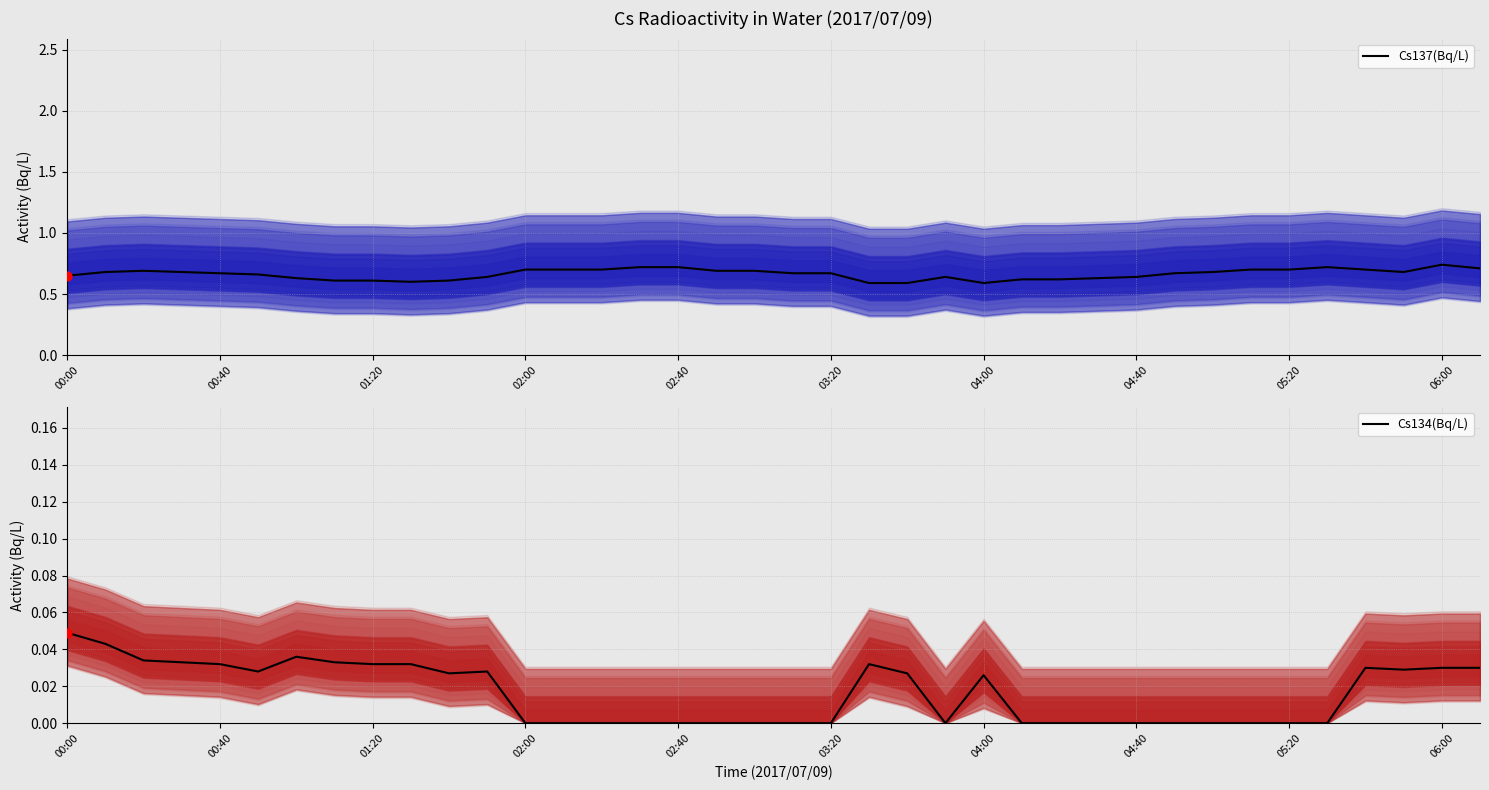

What are all the series names shown in the legend?

Cs137(Bq/L), Cs134(Bq/L)